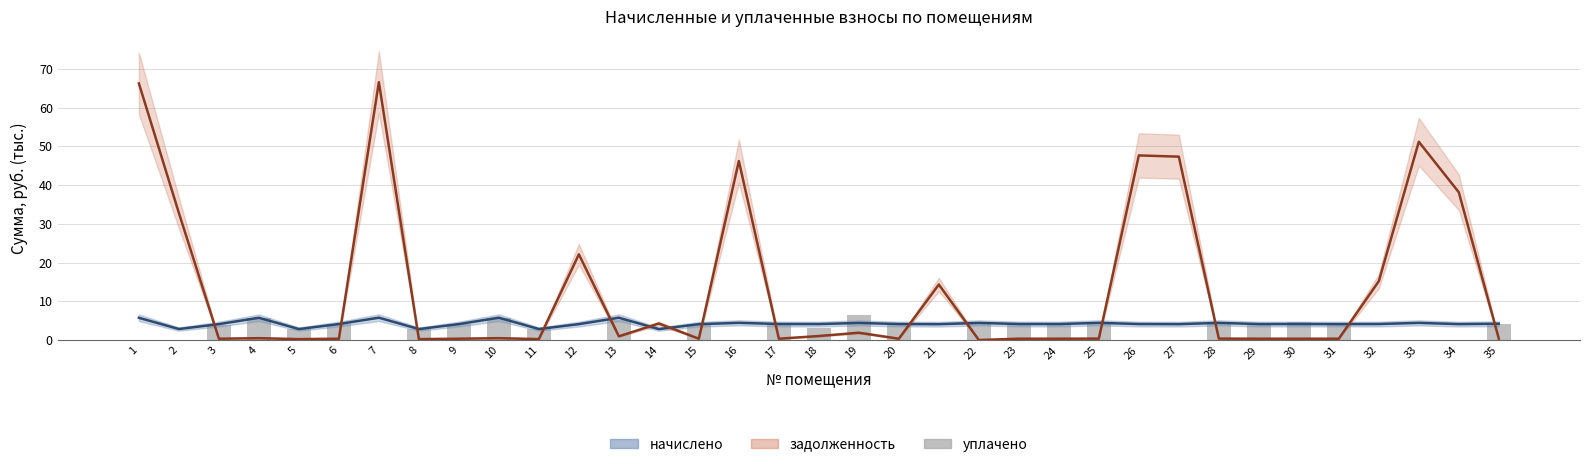

At which category is the sum across all series the highest?

7